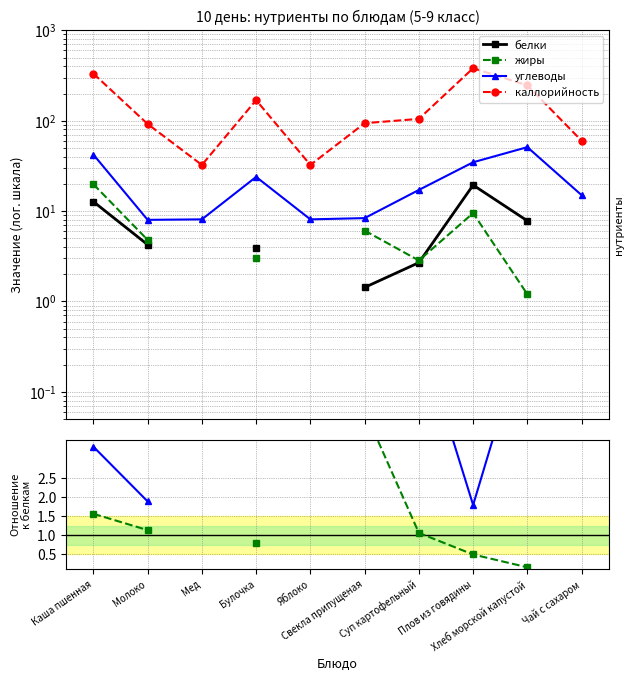

What is the total value across all series at Мед?

40.5